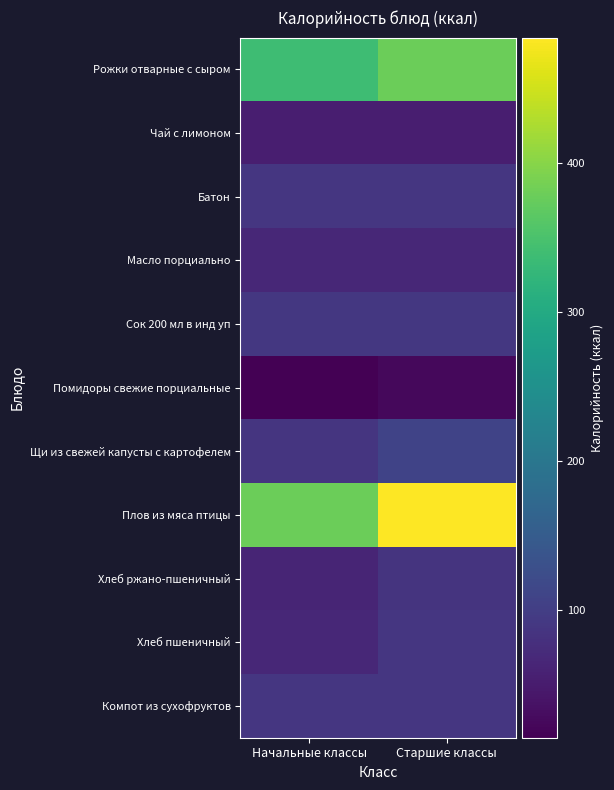

Which series has the widest spread of values?

Плов из мяса птицы